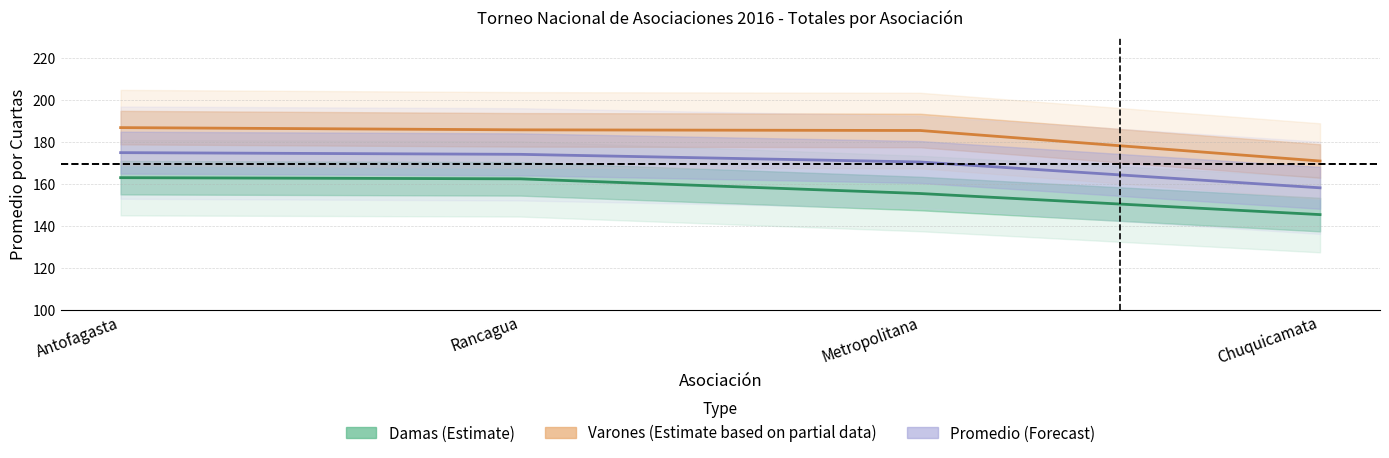

Where does the data first go above 162?

Antofagasta